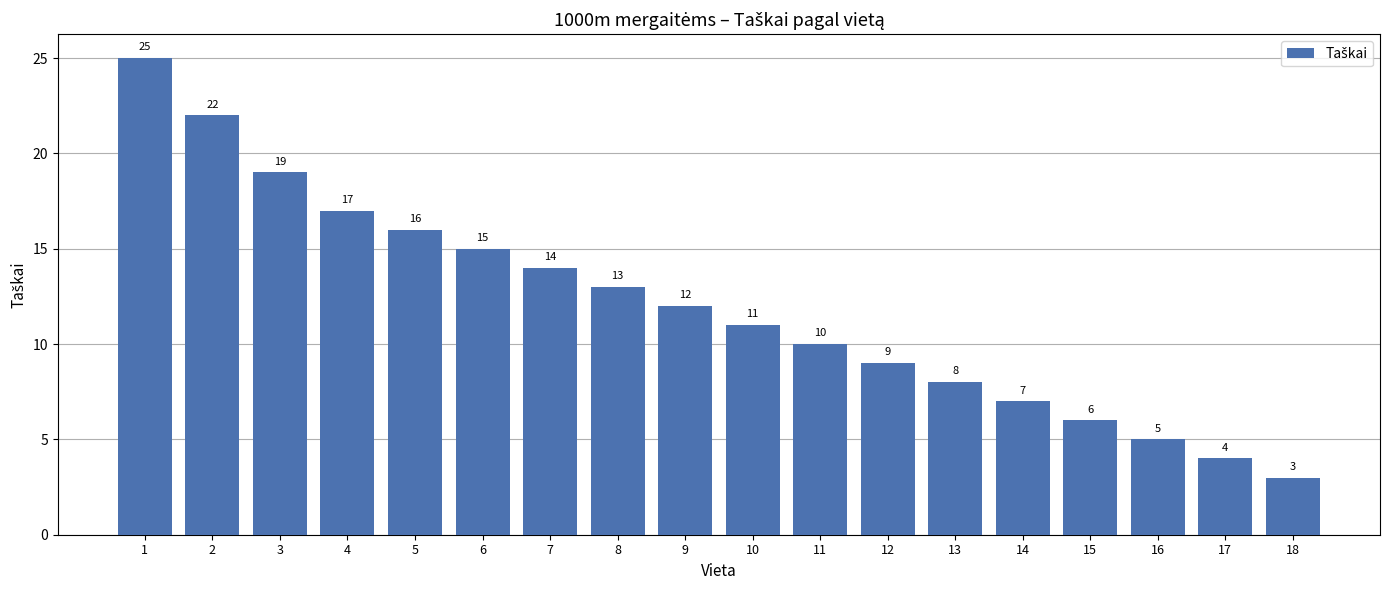

What is the maximum value shown in the chart?

25